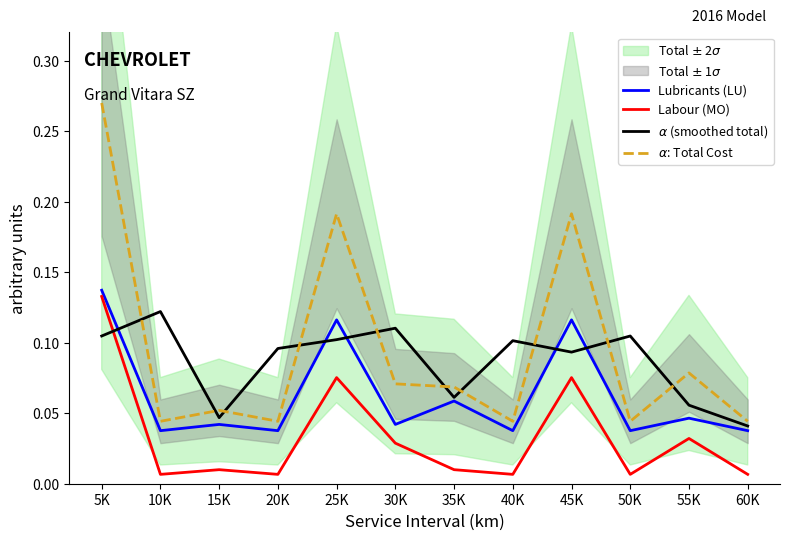

The Labour (MO) series shows 0.0 at 30K. True or false?

True